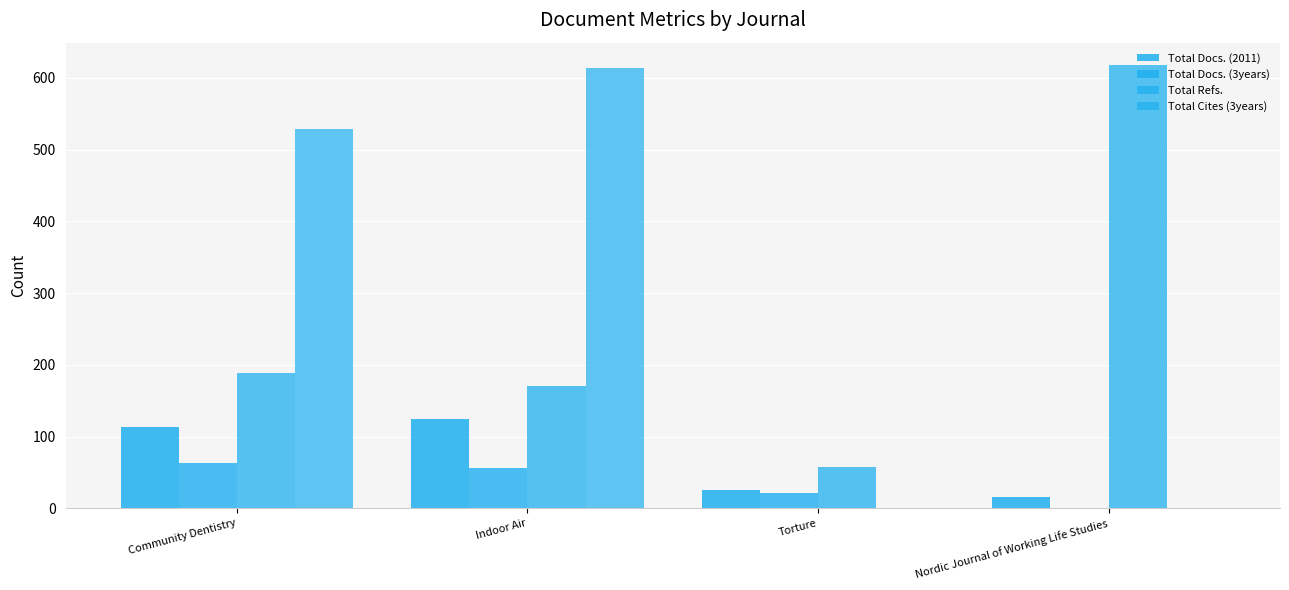

At how many categories does at least one series exceed 222?

3